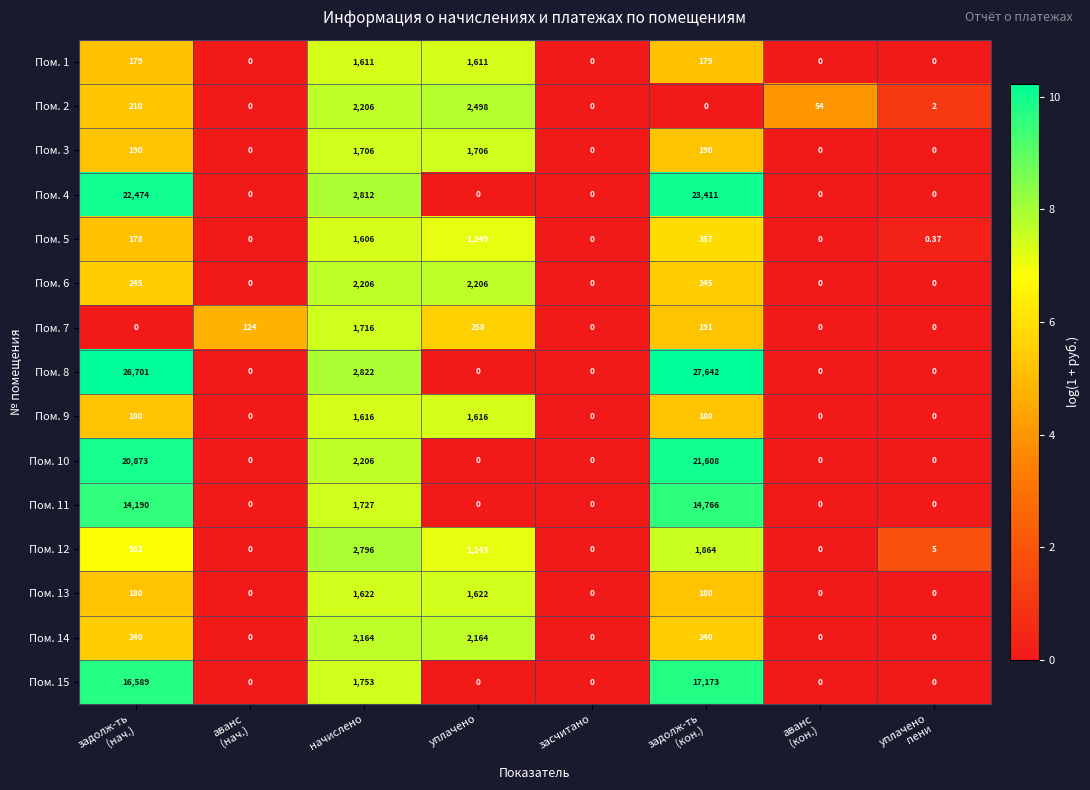

Where is Пом. 7 nearest to the value 858?

уплачено